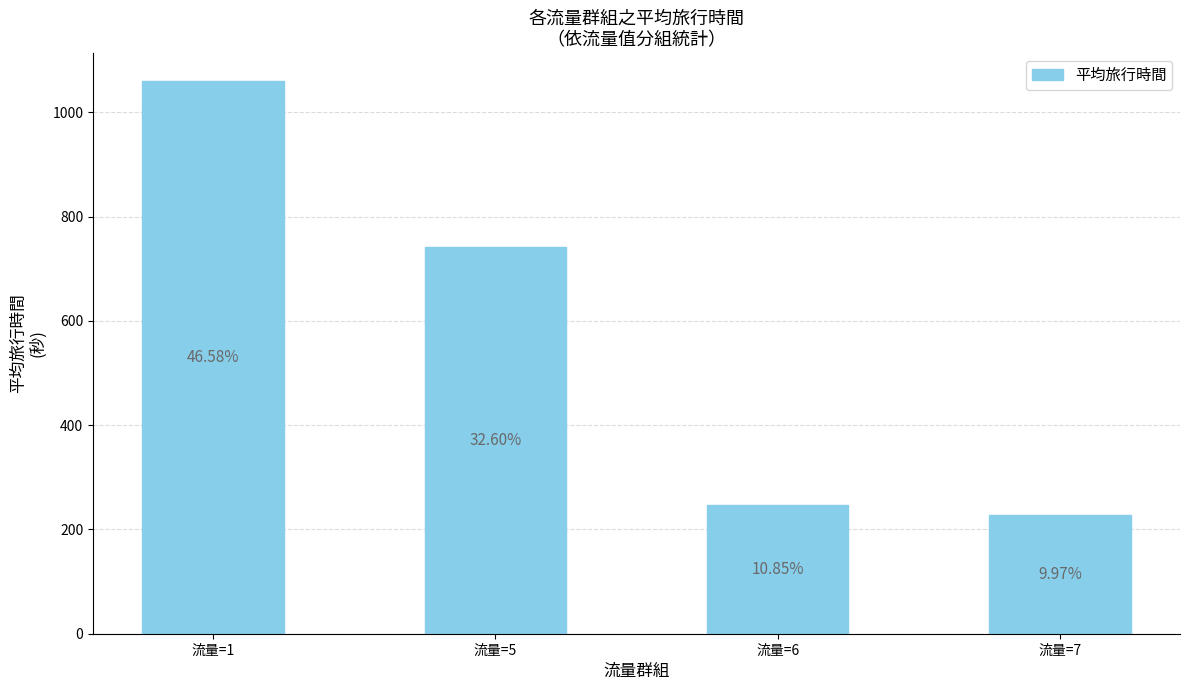

At which category does the chart reach its minimum across all series?

流量=7